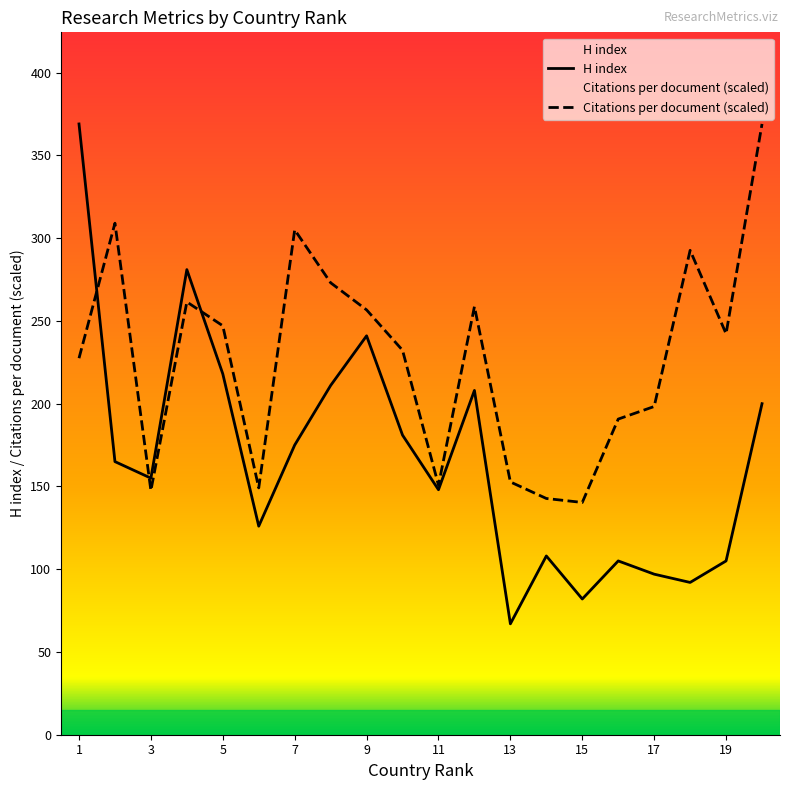

The value of H index at 15 is 48.5. True or false?

False